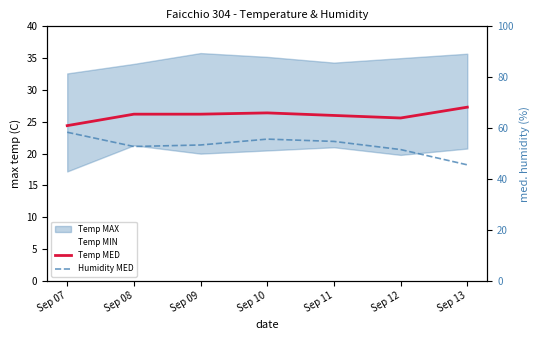

Rank the series at Sep 12 from highest to lowest value.

Humidity MED, Temp MED